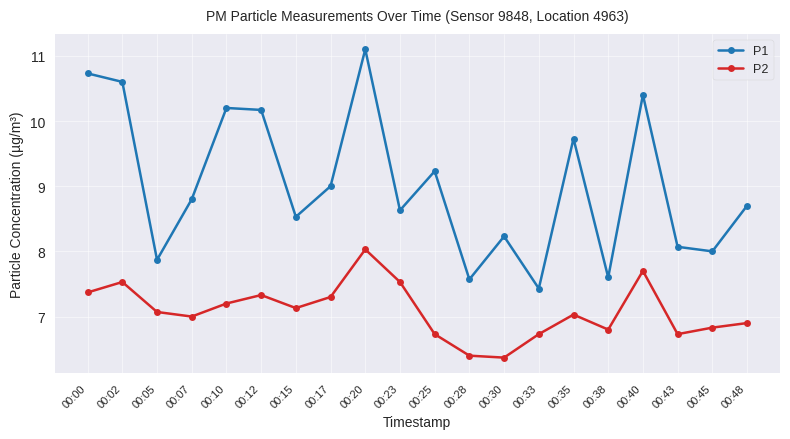

What is the spread (max minus min) of values at 00:48?

1.8